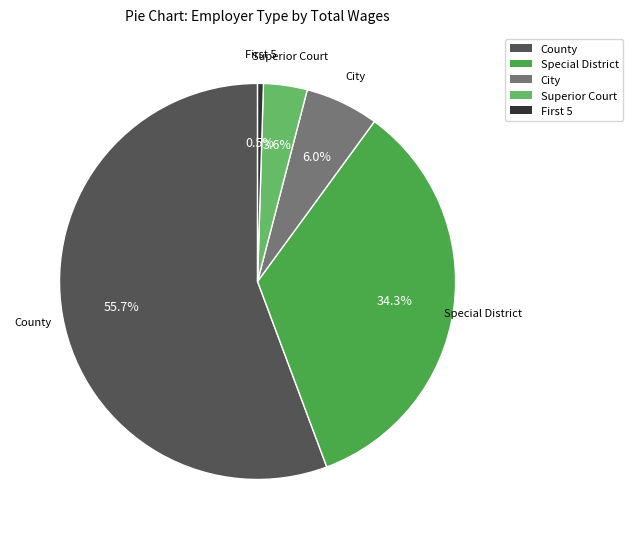

What is the total percentage of Special District and City?

40.3%